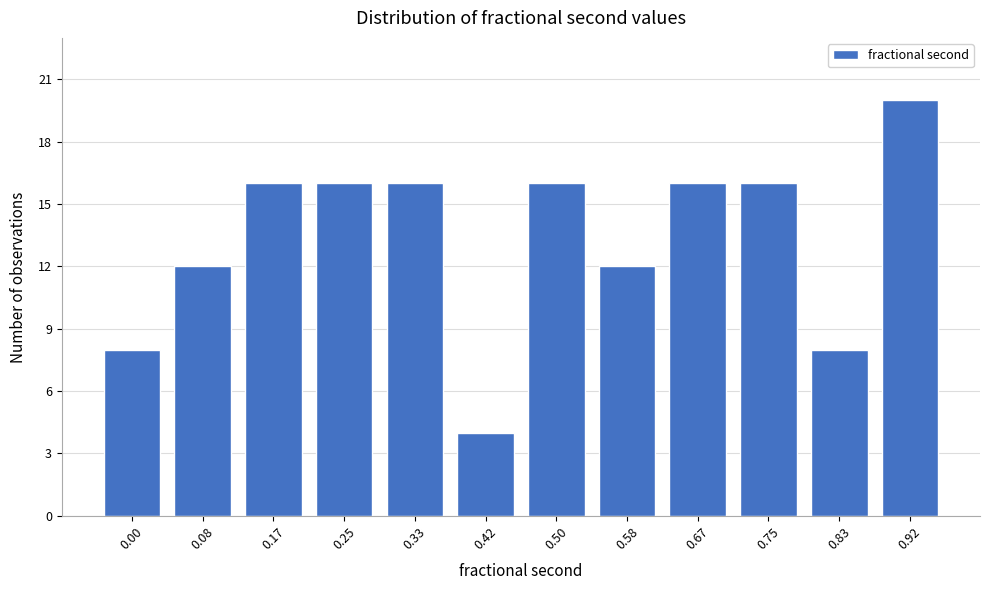

Reading right to left, list all the values displayed in this chart.

0.92=20	0.83=8	0.75=16	0.67=16	0.58=12	0.50=16	0.42=4	0.33=16	0.25=16	0.17=16	0.08=12	0.00=8